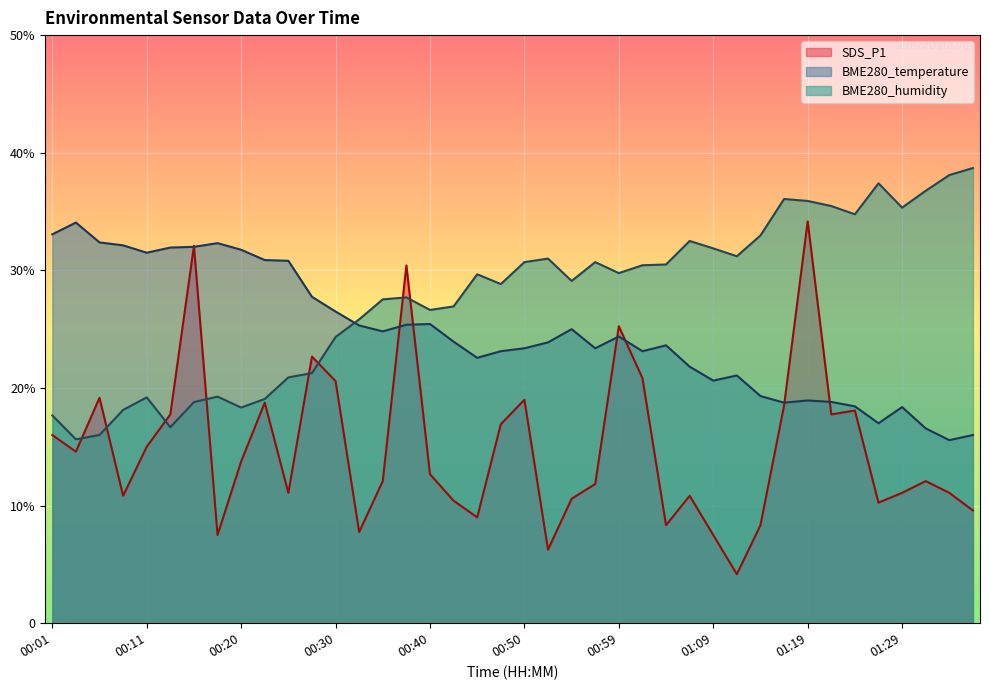

Which label corresponds to the smallest value in the chart?

01:12